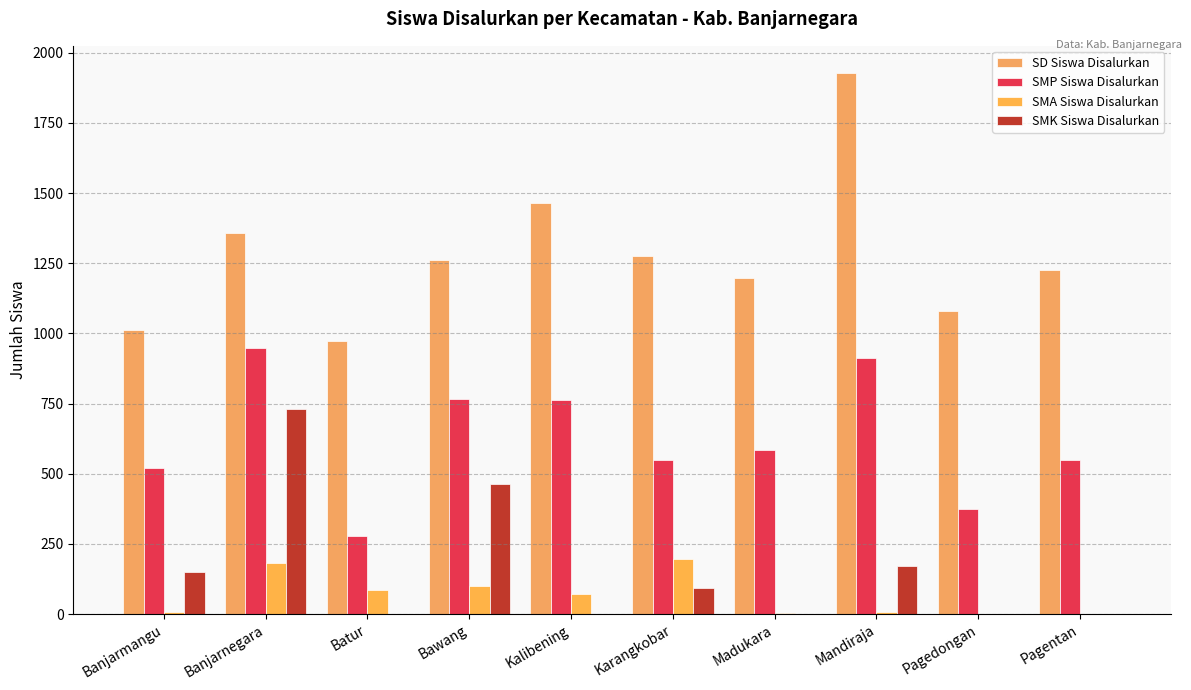

What is the sum of all SMK Siswa Disalurkan values?

1611